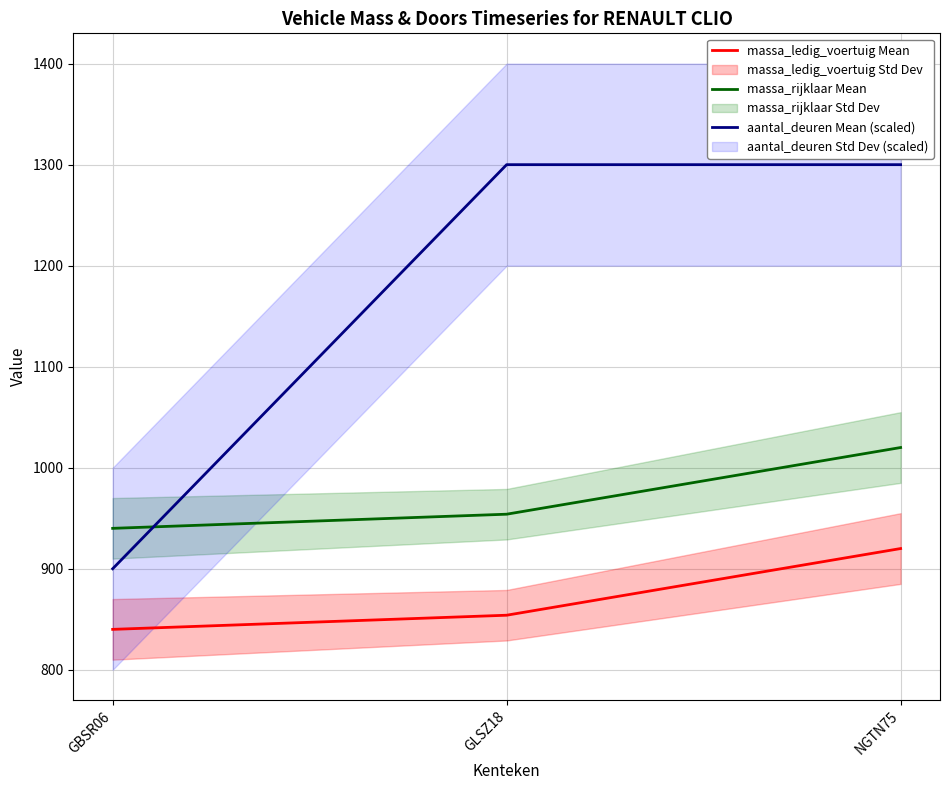

Reading right to left, transcribe all the data shown in this chart.

massa_ledig_voertuig Mean: 920	854	840
massa_rijklaar Mean: 1020	954	940
aantal_deuren Mean (scaled): 1300	1300	900